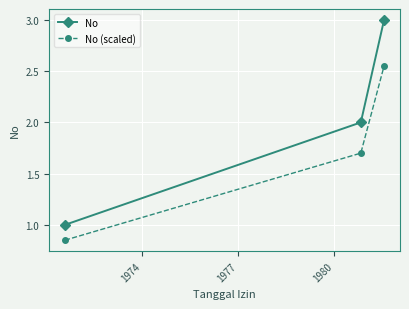

What is the difference between the maximum and minimum values in the No series?

2.0